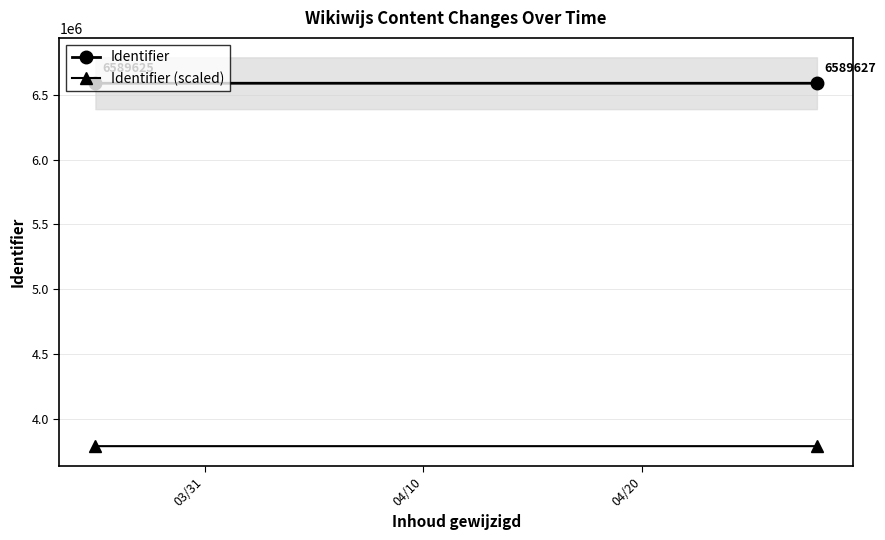

Reading left to right, transcribe all the data shown in this chart.

Identifier: 6589625	6589627
Identifier (scaled): 3789625	3789627